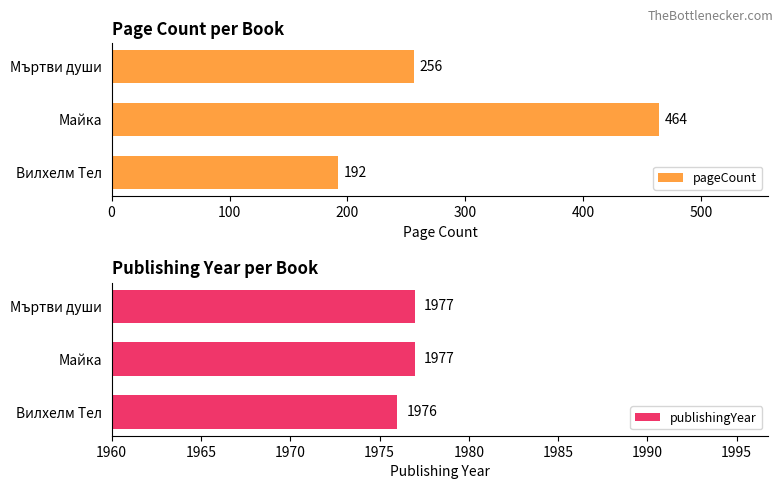

The pageCount series shows 768 at Майка. True or false?

False